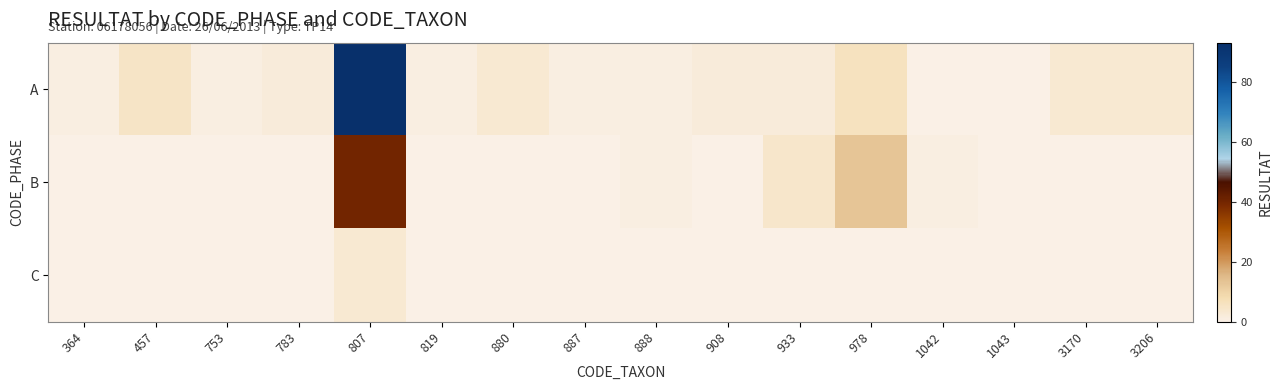

Reading right to left, list all the values displayed in this chart.

A: 3206=3	3170=3	1043=0	1042=0	978=6	933=2	908=2	888=1	887=1	880=3	819=1	807=93	783=2	753=1	457=5	364=1
B: 3206=0	3170=0	1043=0	1042=1	978=13	933=4	908=0	888=1	887=0	880=0	819=0	807=40	783=0	753=0	457=0	364=0
C: 3206=0	3170=0	1043=0	1042=0	978=0	933=0	908=0	888=0	887=0	880=0	819=0	807=3	783=0	753=0	457=0	364=0